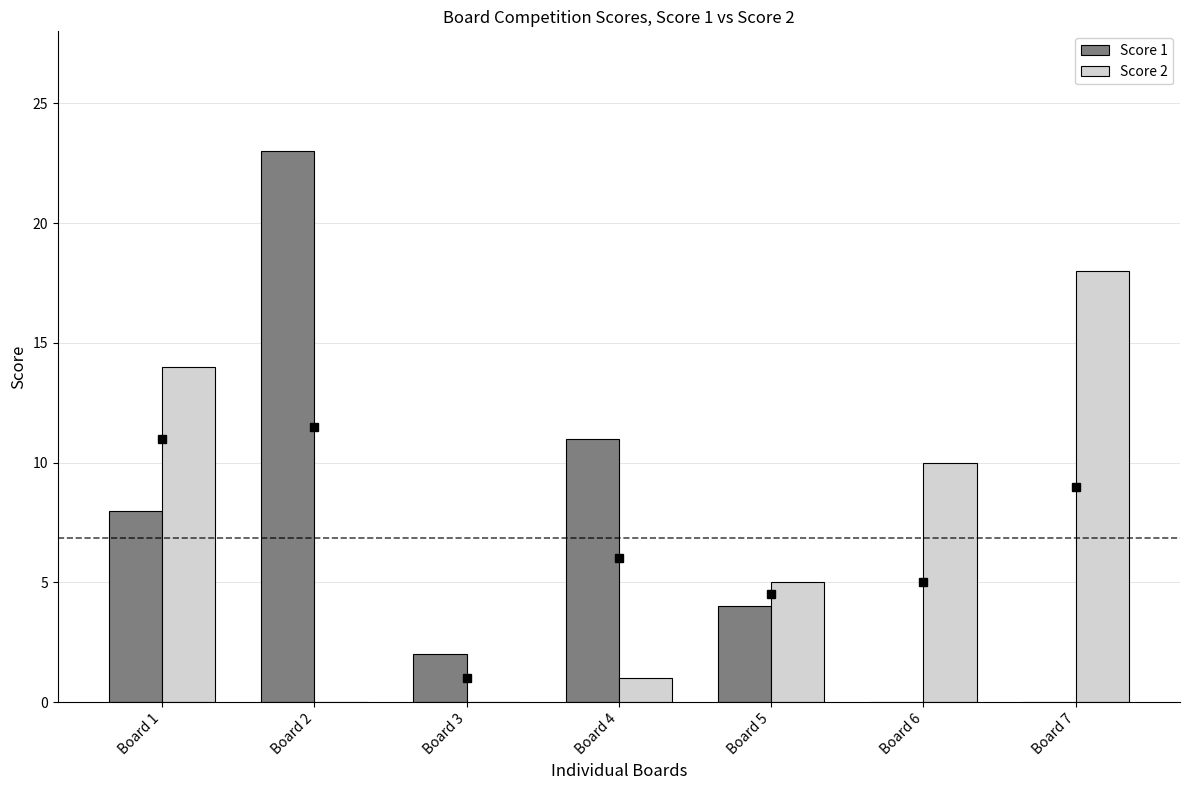

Where does the Score 1 series first go above 4?

Board 1